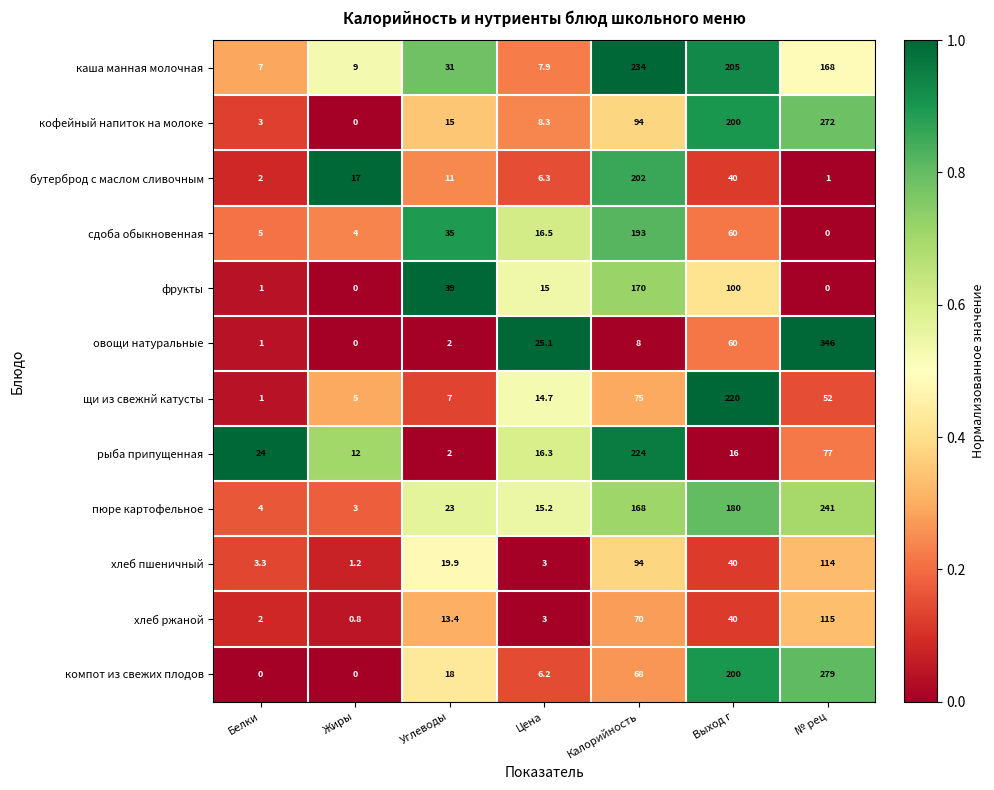

List the series in order of their peak value, highest first.

овощи натуральные, компот из свежих плодов, кофейный напиток на молоке, пюре картофельное, каша манная молочная, рыба припущенная, щи из свежнй катусты, бутерброд с маслом сливочным, сдоба обыкновенная, фрукты, хлеб ржаной, хлеб пшеничный